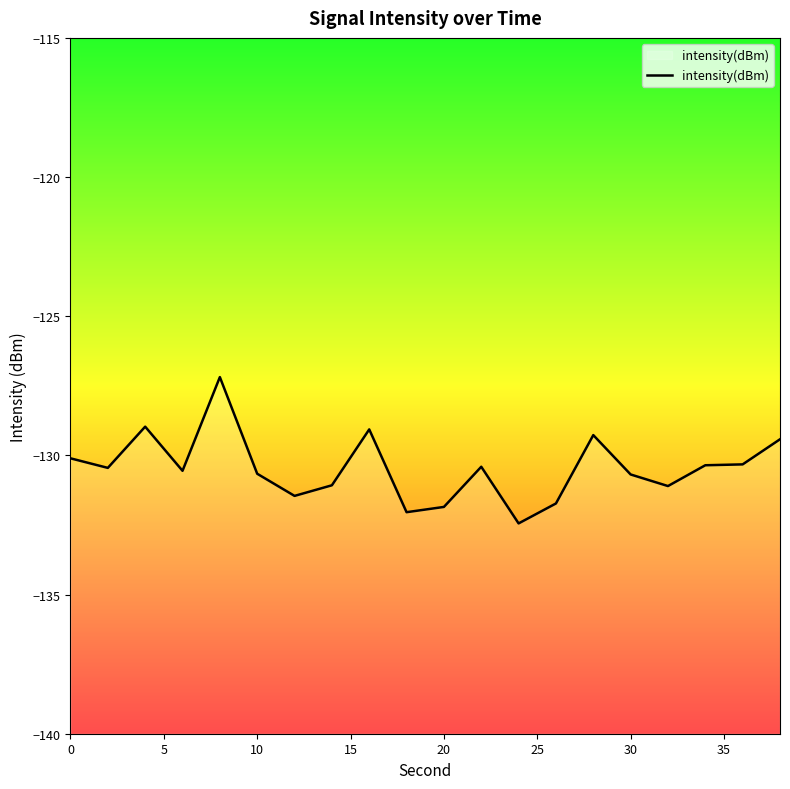

The value at 20 is -56.2. True or false?

False